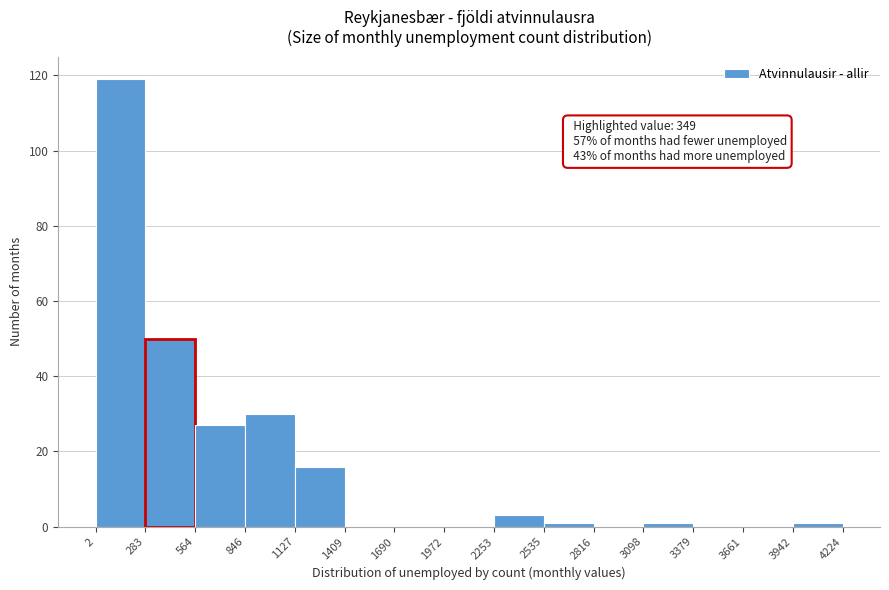

Which range on the x-axis has the tallest bar?

2 to 283